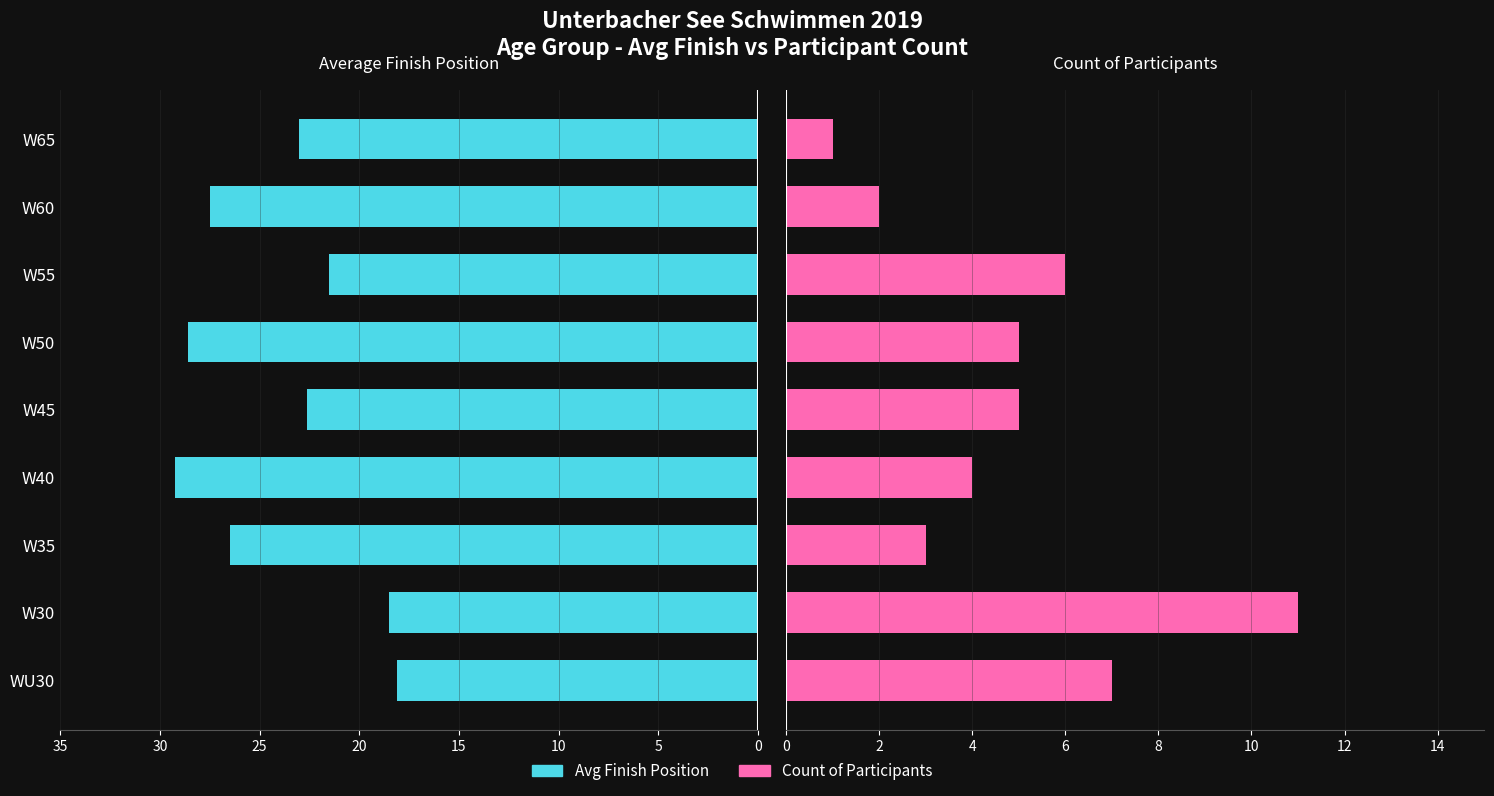

True or false: Count of Participants has a value of 1.0 at W65.

True